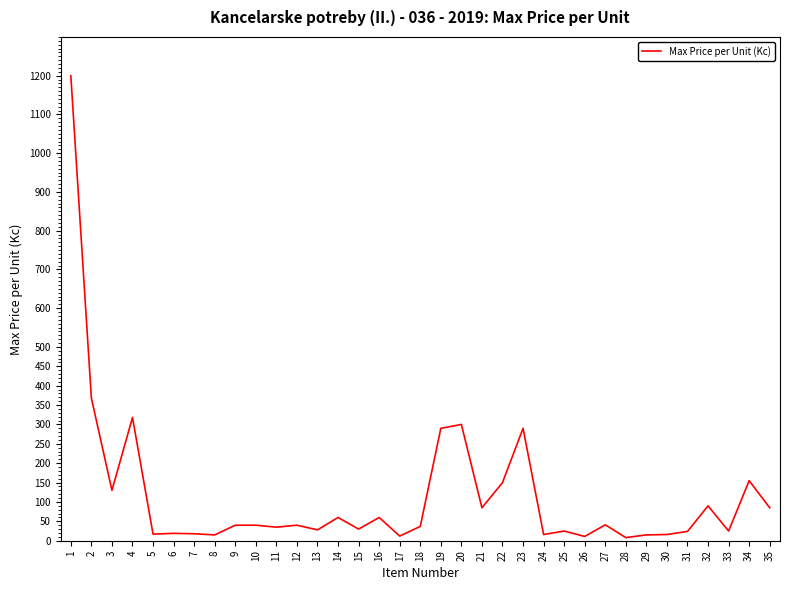

The value at 27 is 41. True or false?

True